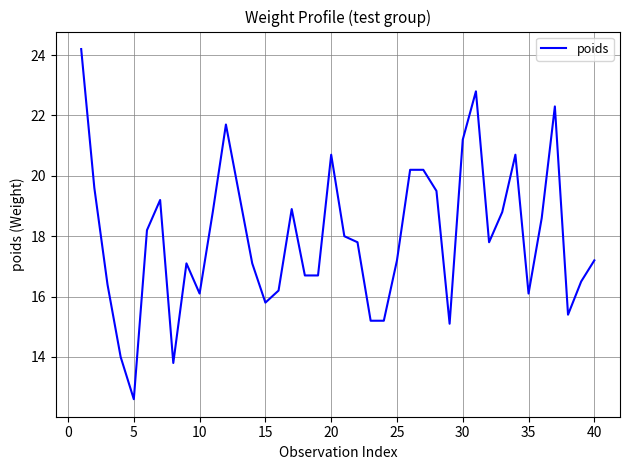

What is the difference between the maximum and second lowest values?

10.4